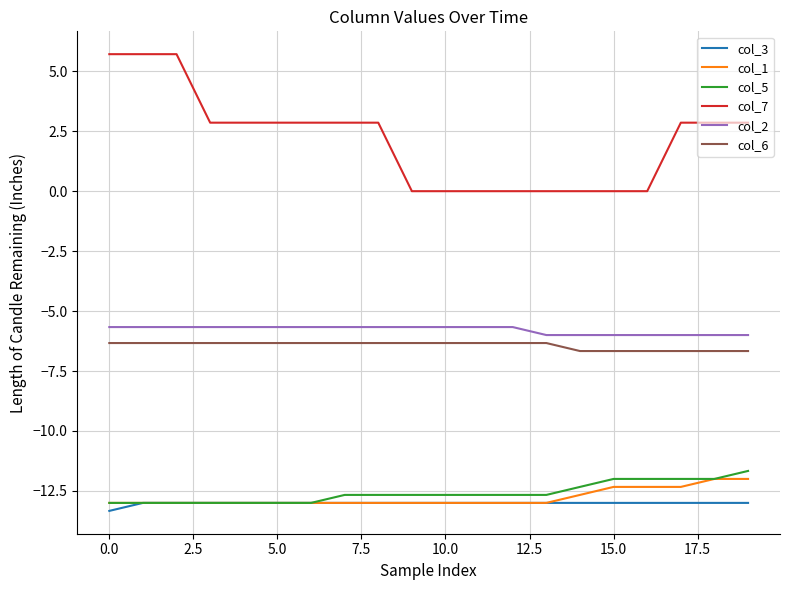

What is the average value of the col_3 series?

-13.0